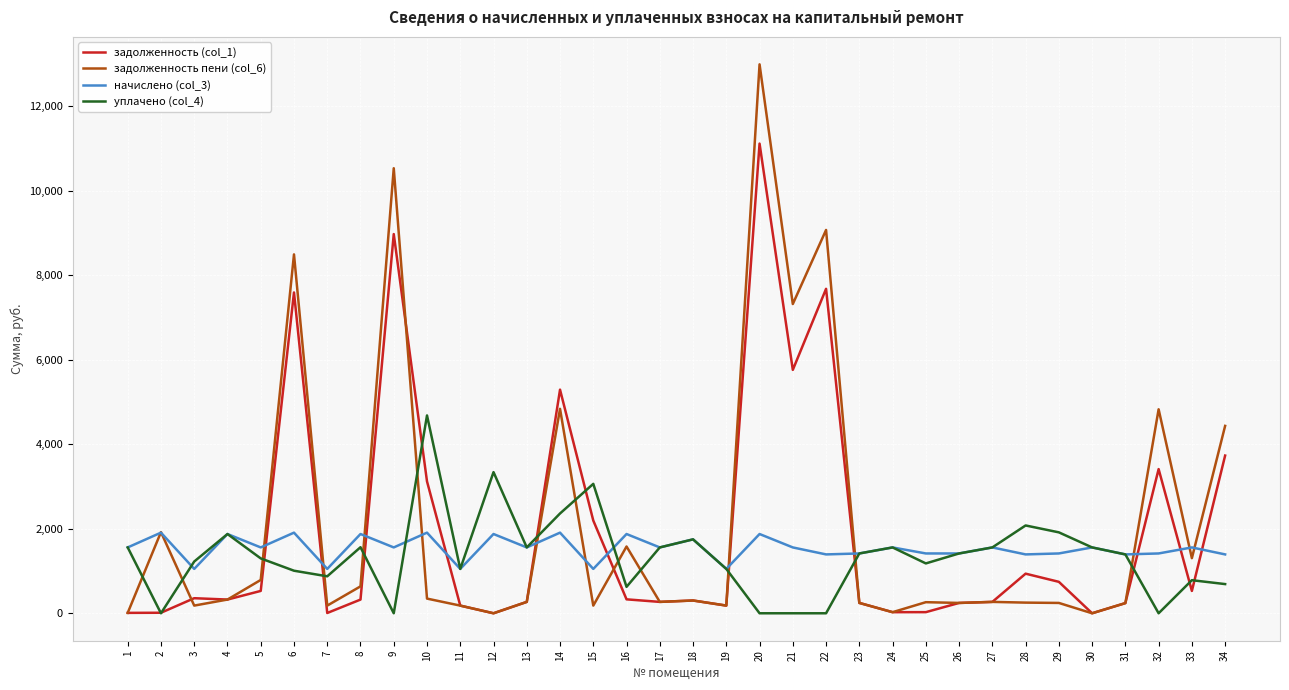

True or false: задолженность пени (col_6) has more than 2 points higher than both neighbors.

True